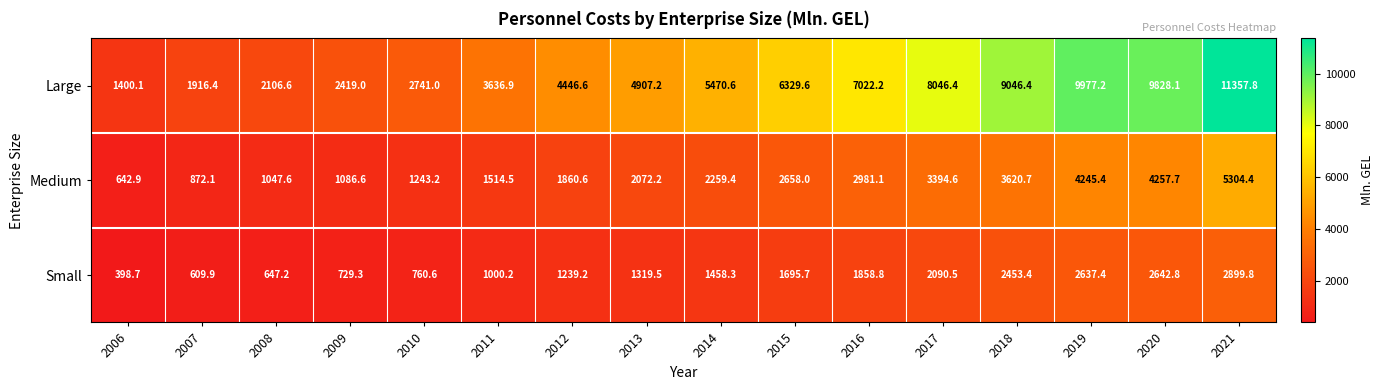

How many values in the Medium series exceed 2259?

8